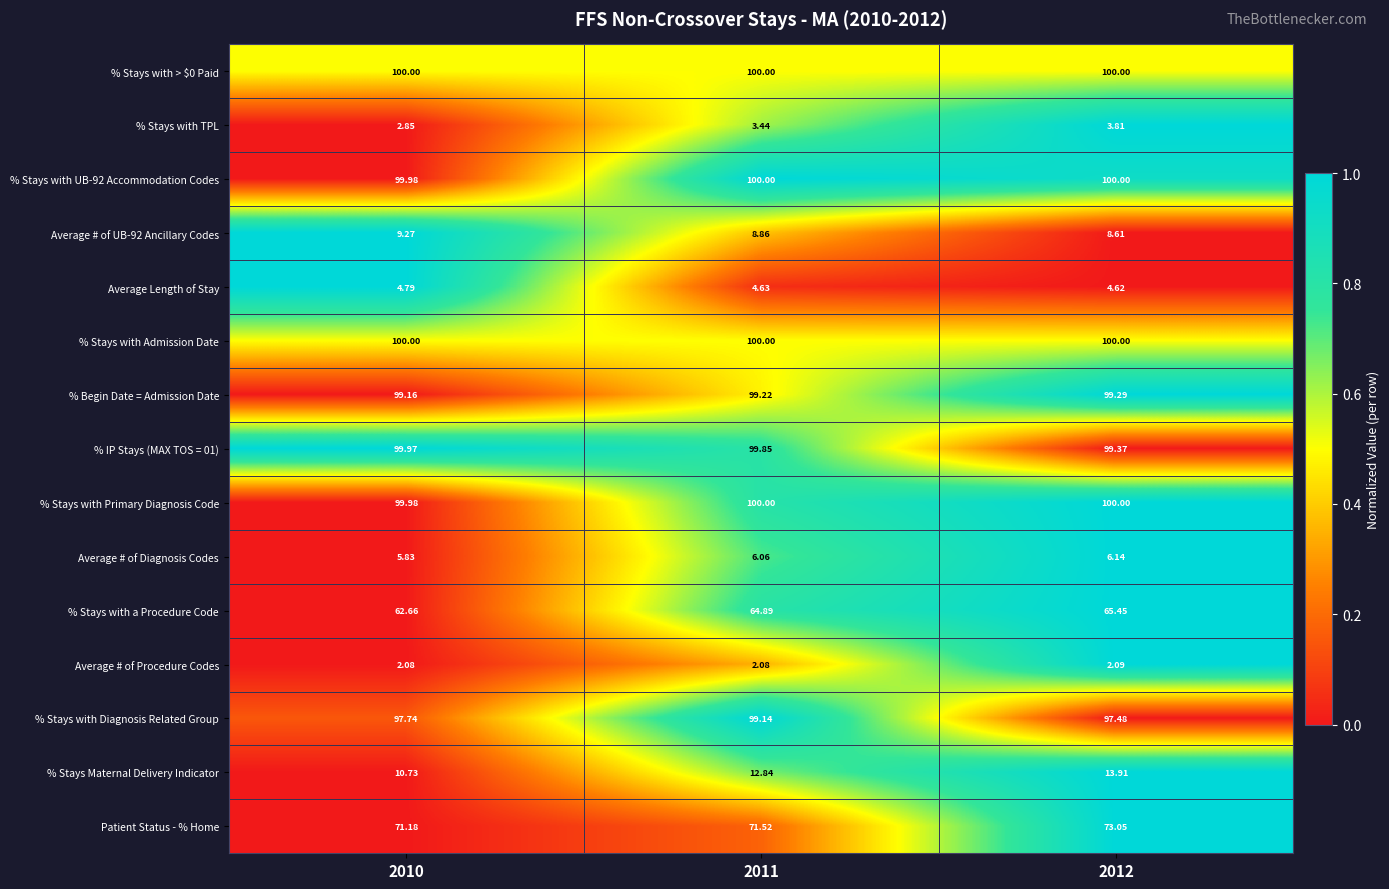

Between 2011 and 2012, which series saw the biggest shift?

% Stays with Diagnosis Related Group